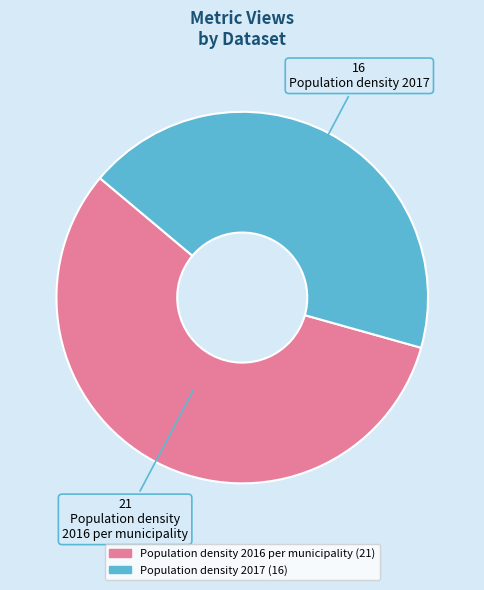

Do Population density 2017 and Population density 2016 per municipality together represent more than half of the pie?

Yes